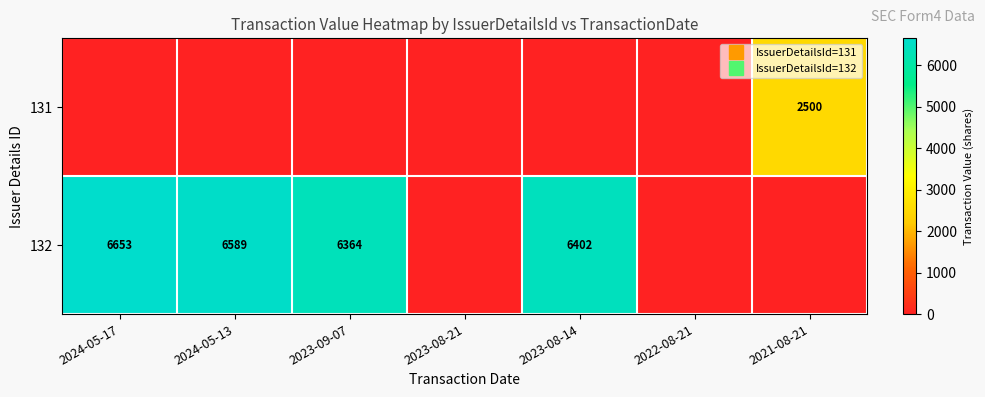

Is it true that 131 equals 0 at 2023-08-14?

True